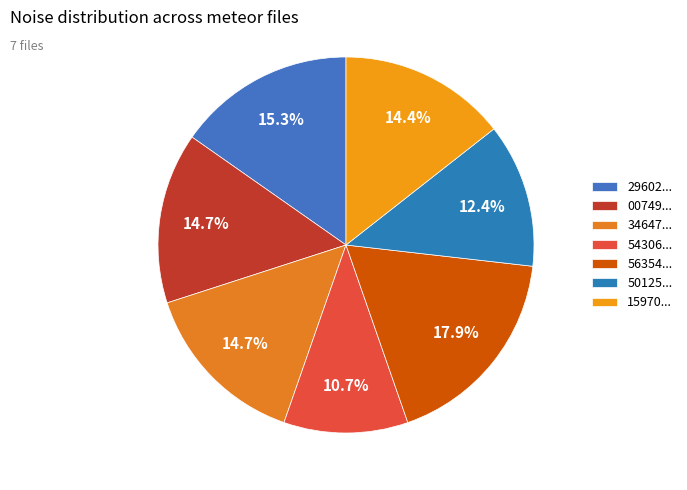

Count the number of slices in the pie.

7